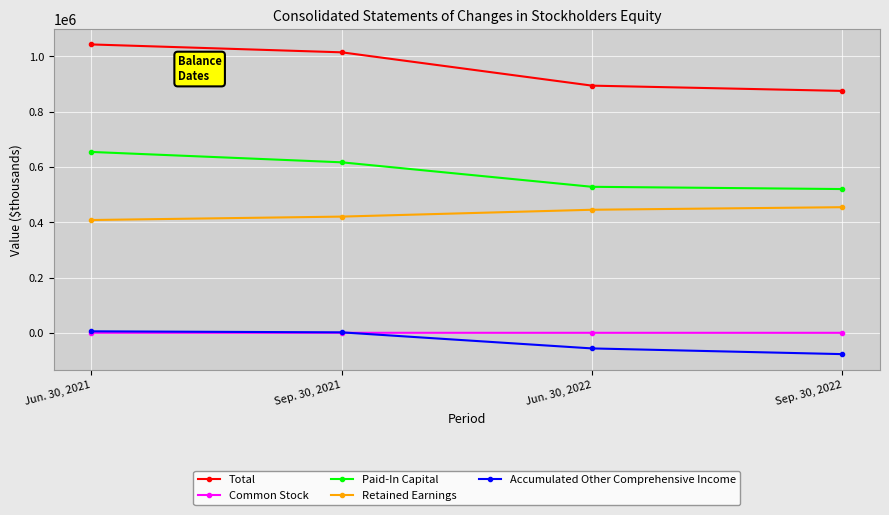

Is the value of Total at Sep. 30, 2021 greater than the value of Retained Earnings at Jun. 30, 2022?

Yes